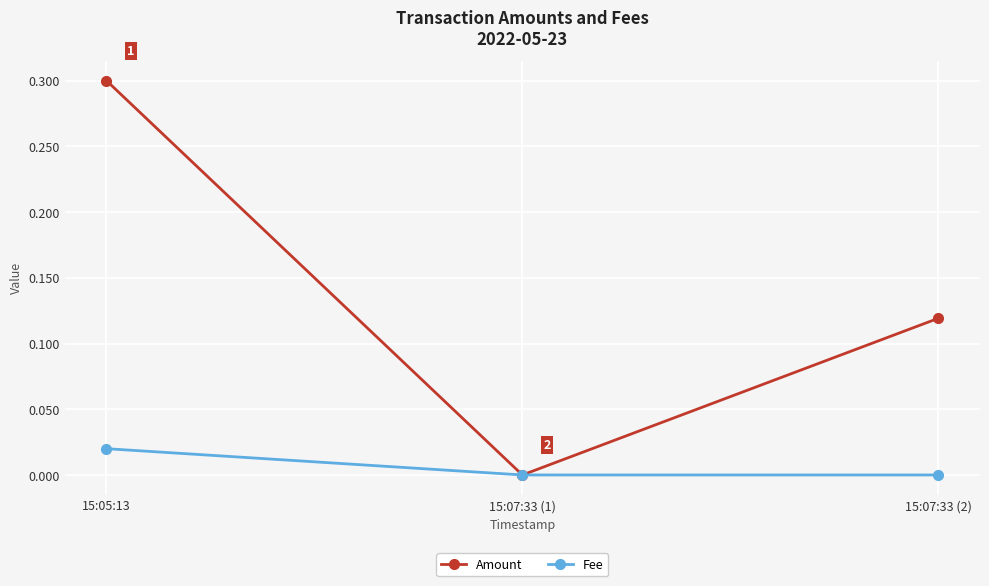

At 15:05:13, list the series in order from largest to smallest.

Amount, Fee